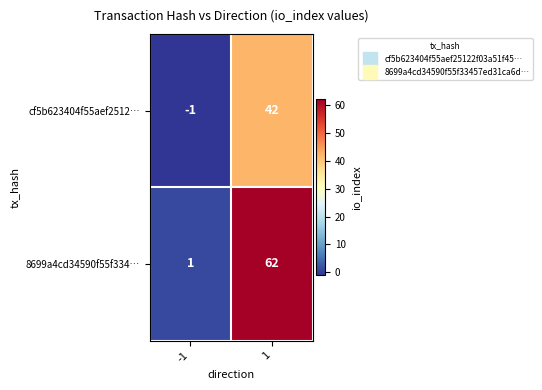

What is the maximum value shown in the chart?

62